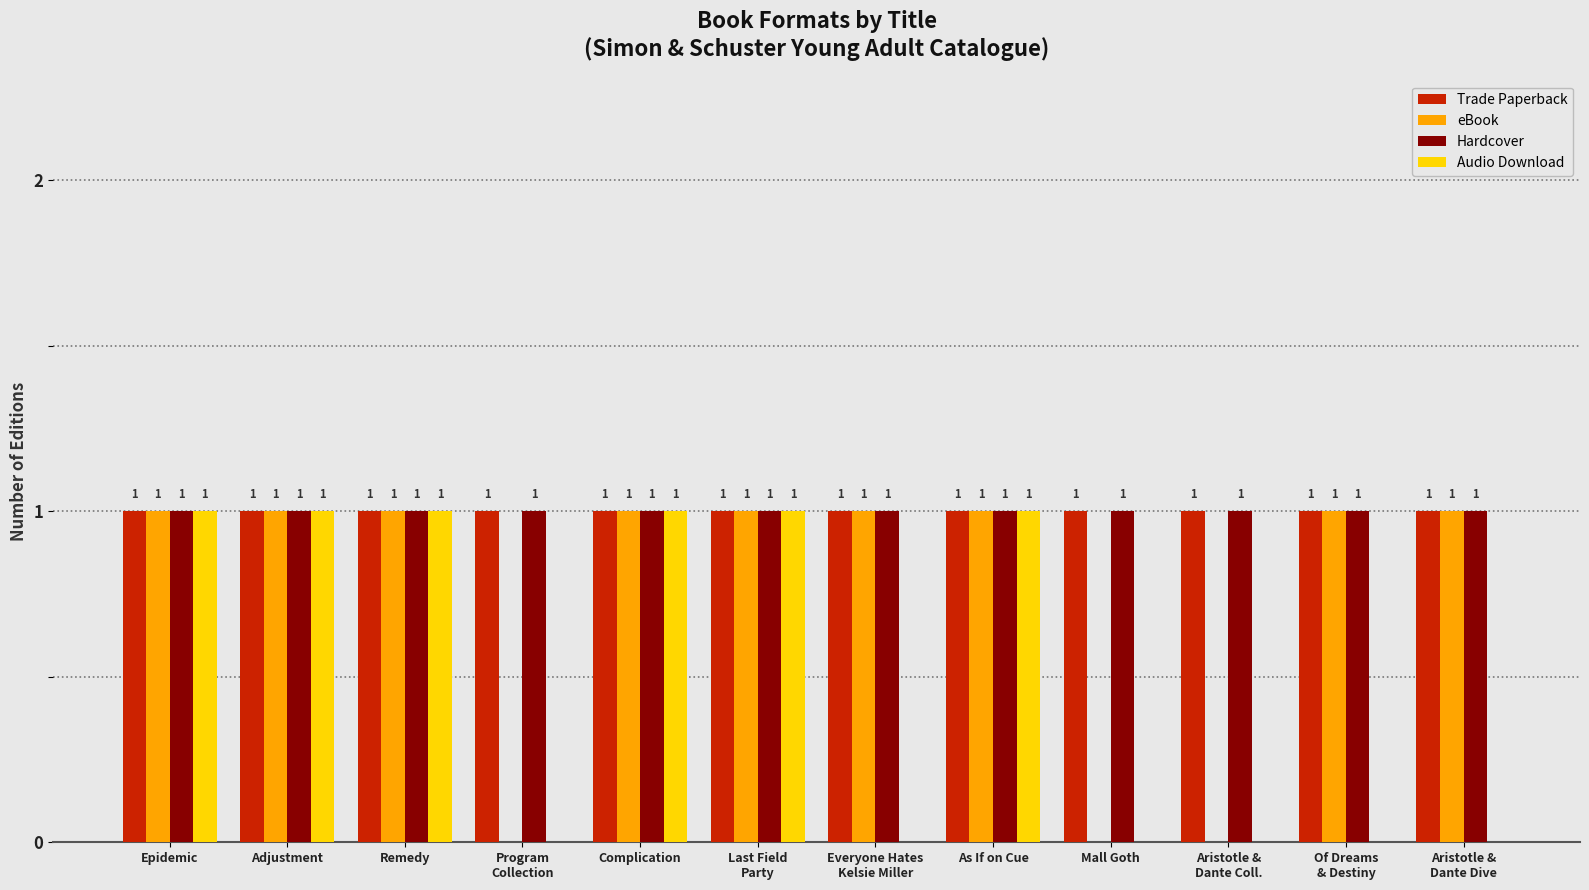

How many eBook values are between 1 and 2?

9